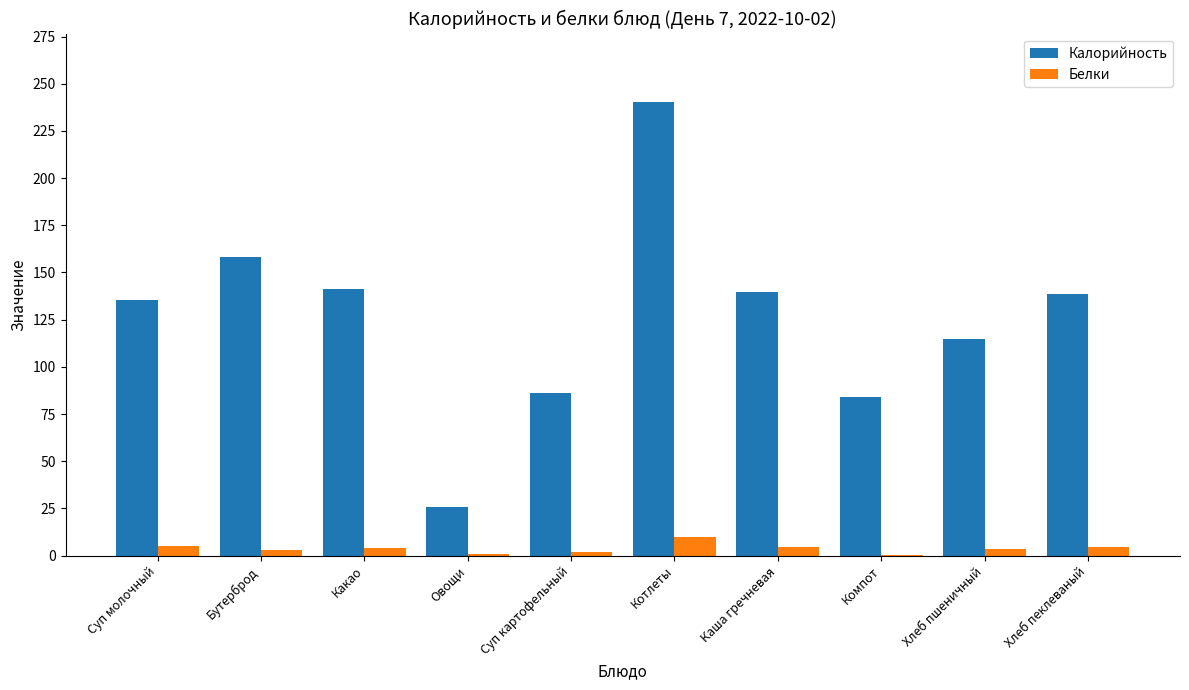

Is it true that Калорийность equals 196.3 at Какао?

False